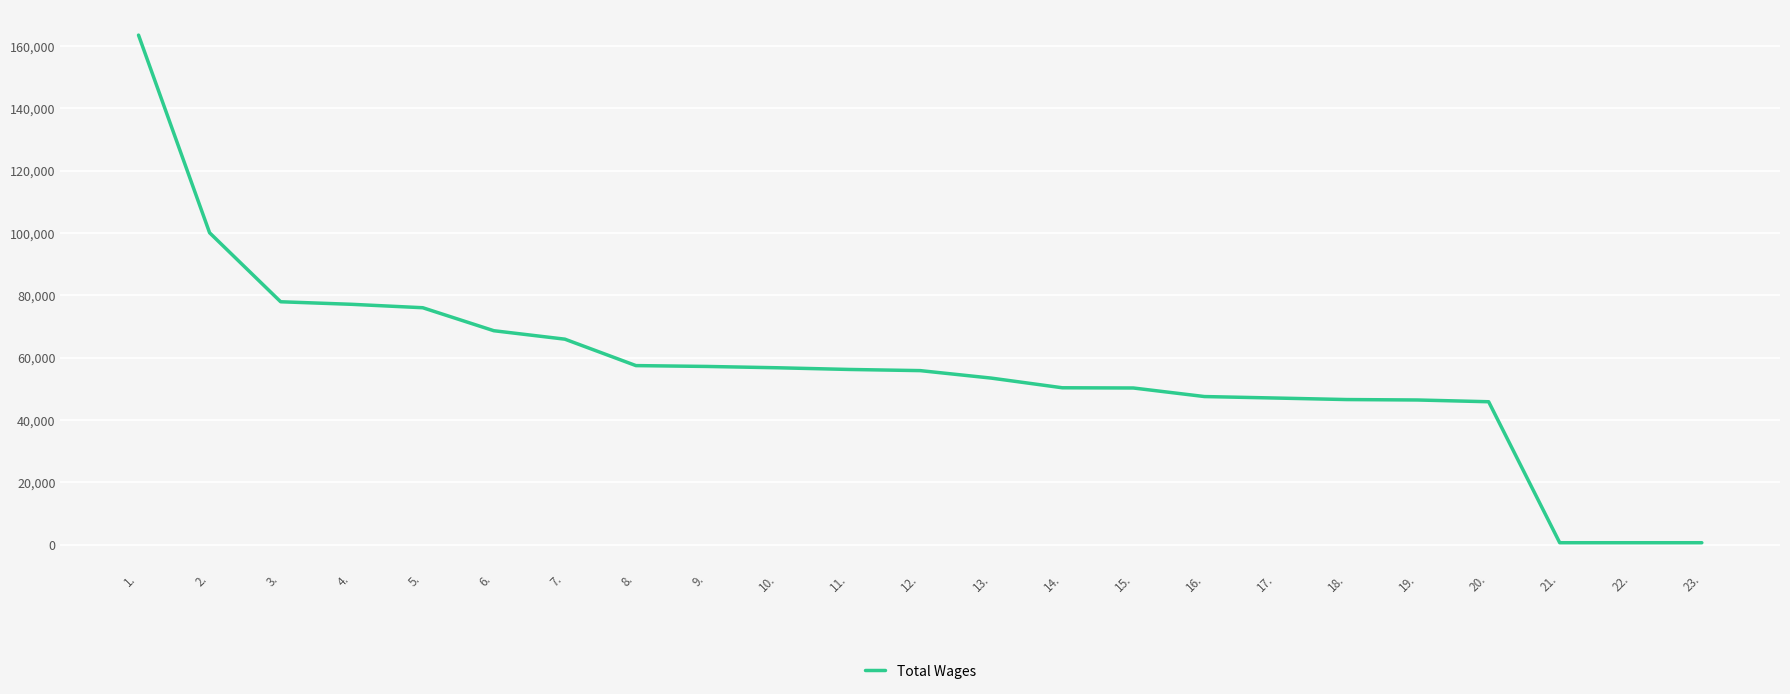

Is it true that the value at 6. is 68633?

True